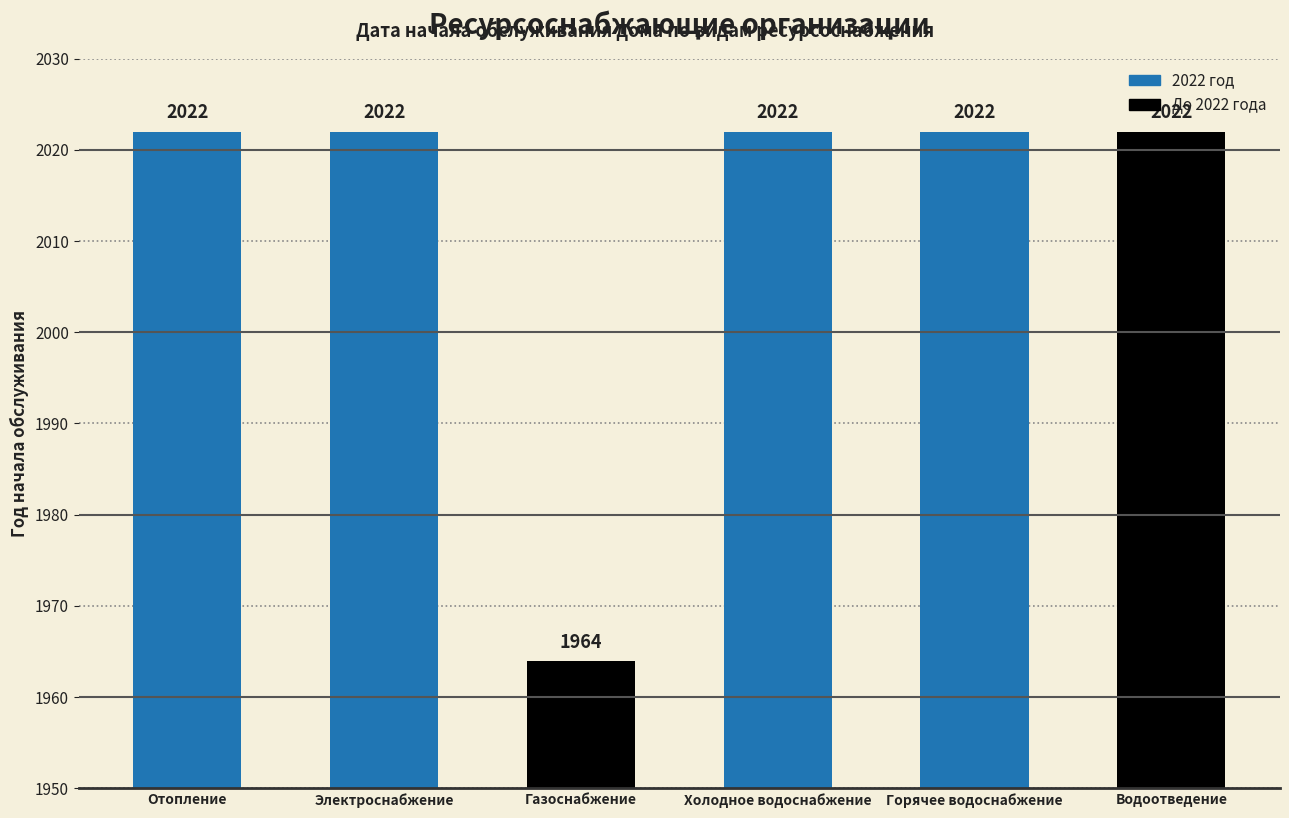

What is the difference between the values at Газоснабжение and Отопление?

58